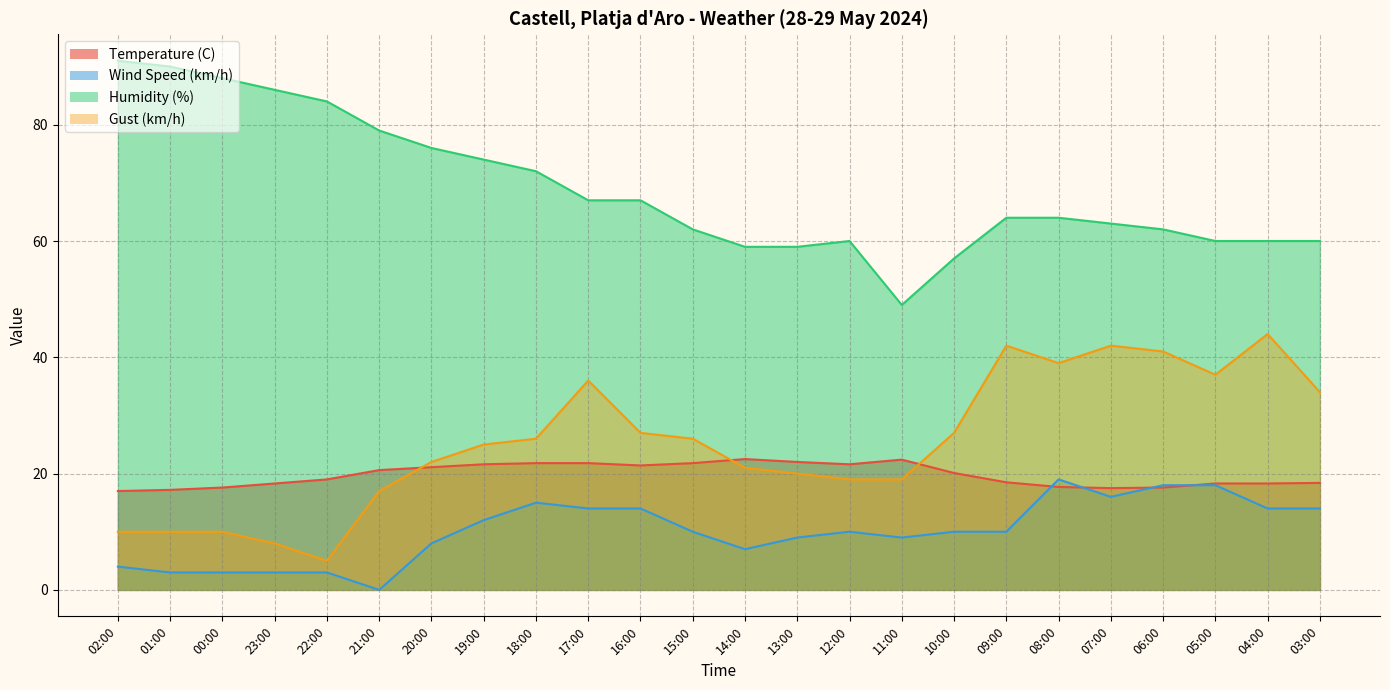

What is the average value of the Humidity (%) series?

68.9